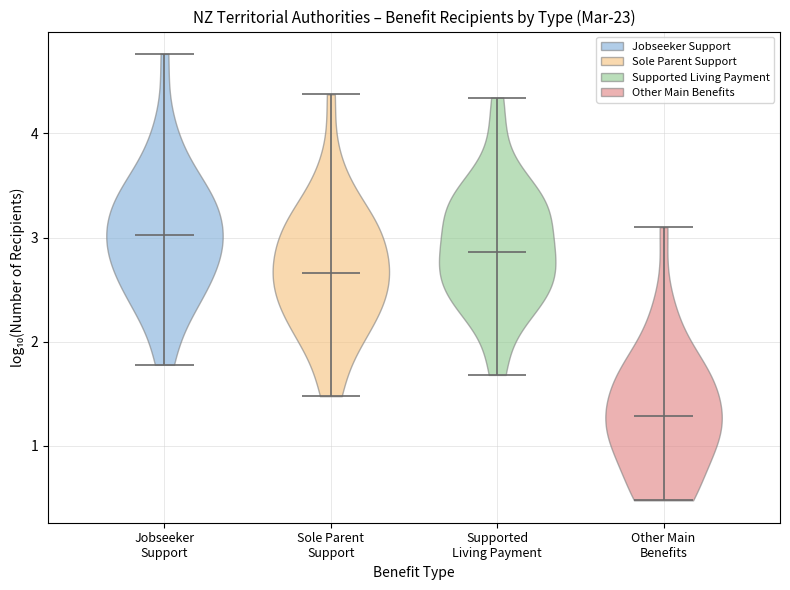

Reading left to right, read every violin against the y-axis: where its median line is, and the lowest and highest points it reaches. The values are not printed on the chart, so give them approximately, as read against the axis.

Jobseeker Support: median line 3.0, lowest point 1.8, highest point 4.8
Sole Parent Support: median line 2.7, lowest point 1.5, highest point 4.4
Supported Living Payment: median line 2.9, lowest point 1.7, highest point 4.3
Other Main Benefits: median line 1.3, lowest point 0.5, highest point 3.1